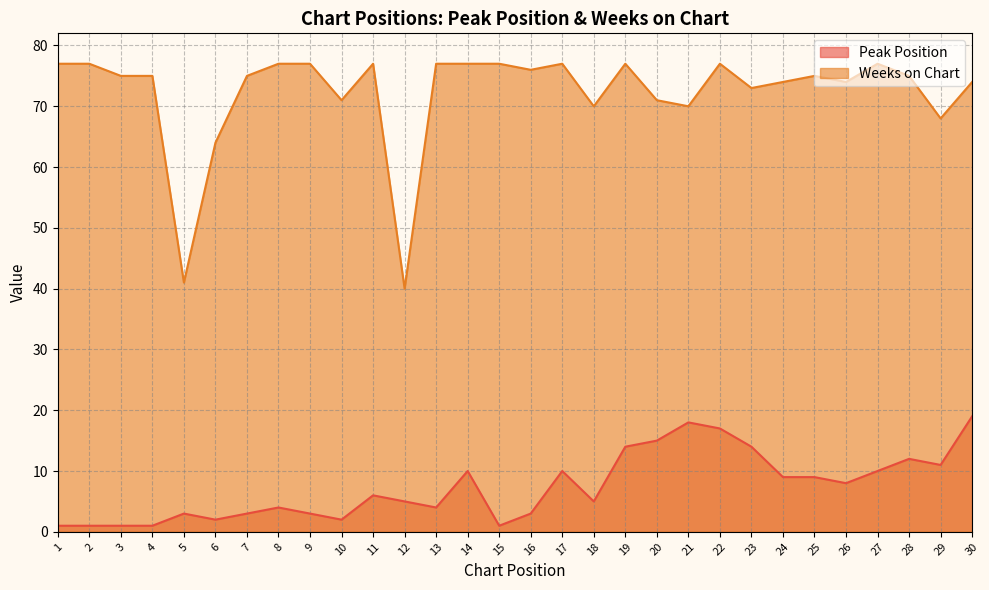

What is the minimum value for Peak Position?

1